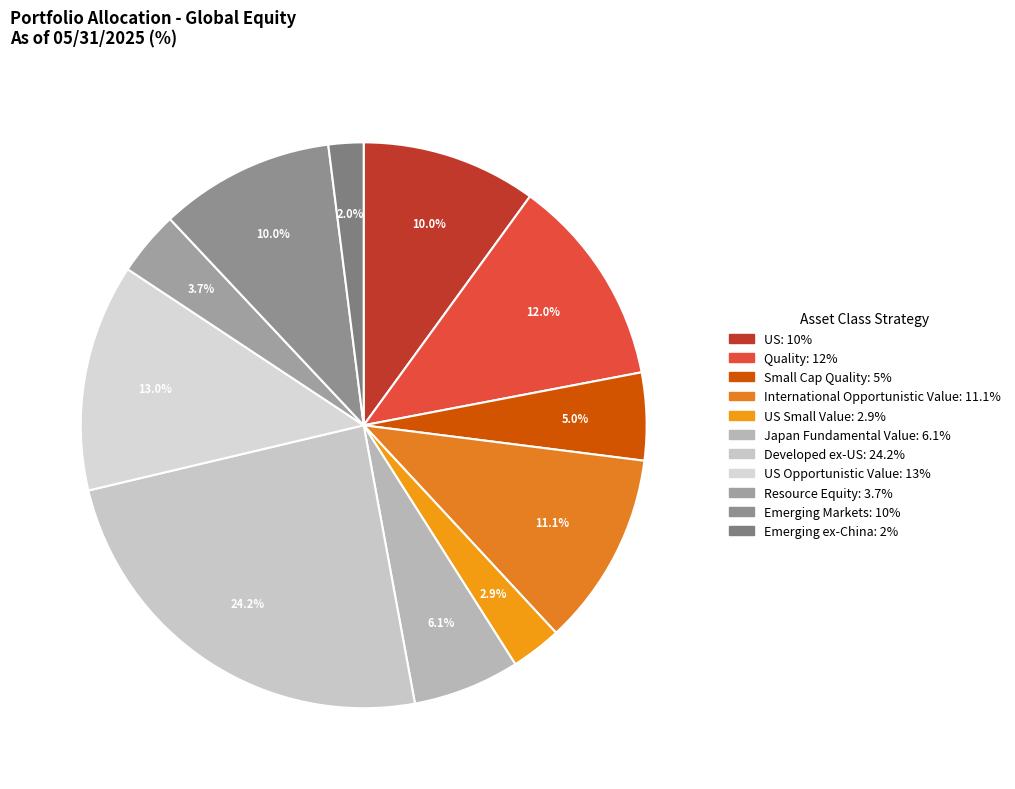

Which slice is the smallest?

Emerging ex-China